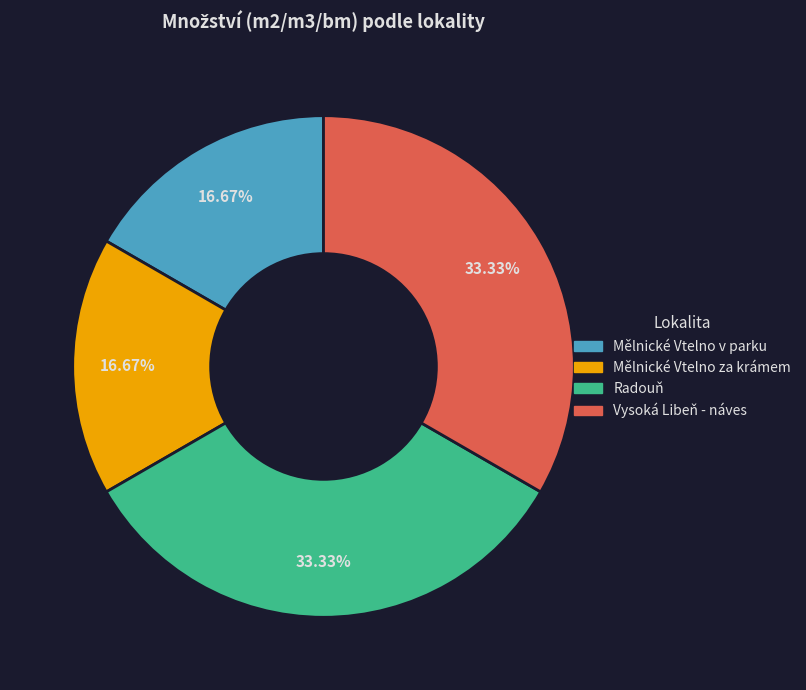

To the nearest percent, what portion does Vysoká Libeň - náves represent?

33%